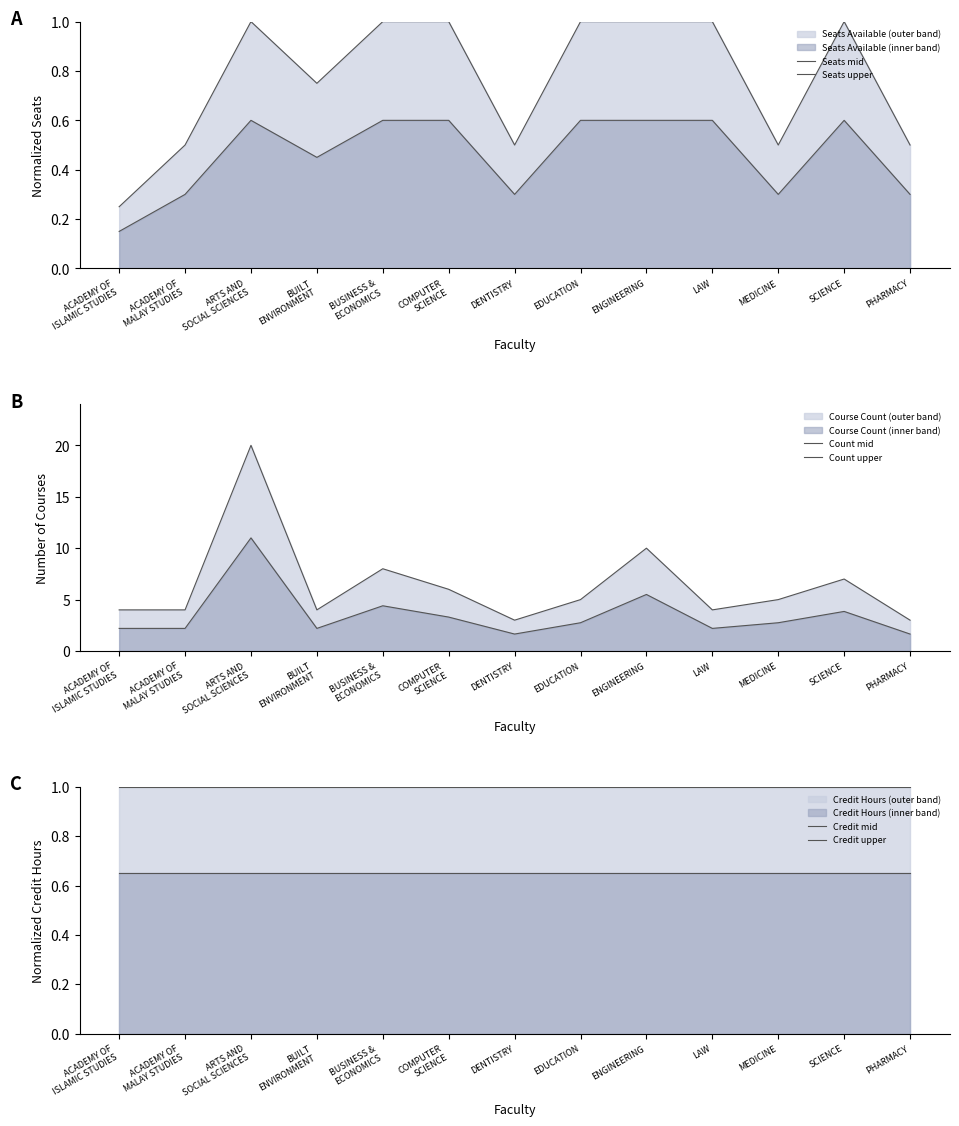

Between BUILT
ENVIRONMENT and LAW, which series saw the biggest shift?

Seats upper